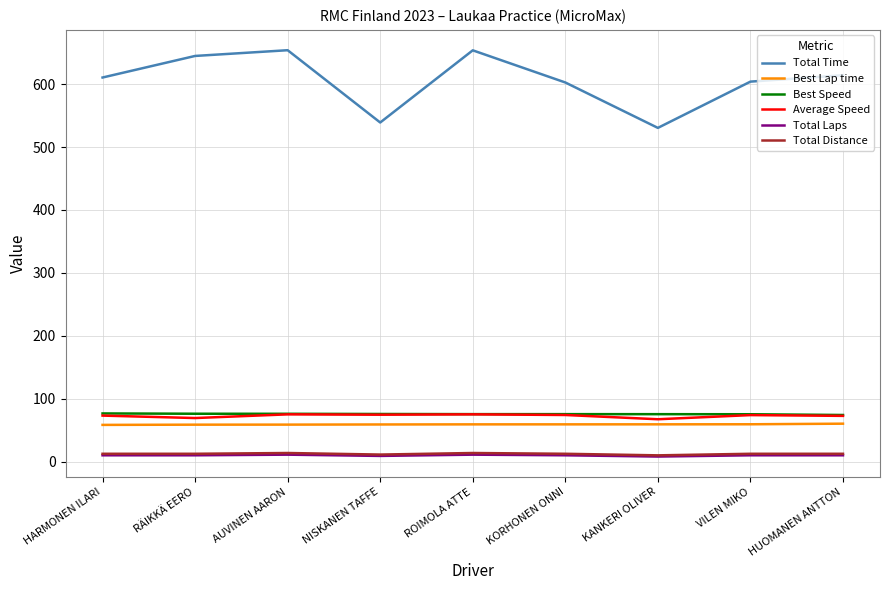

True or false: Average Speed and Best Lap time cross at least once.

False